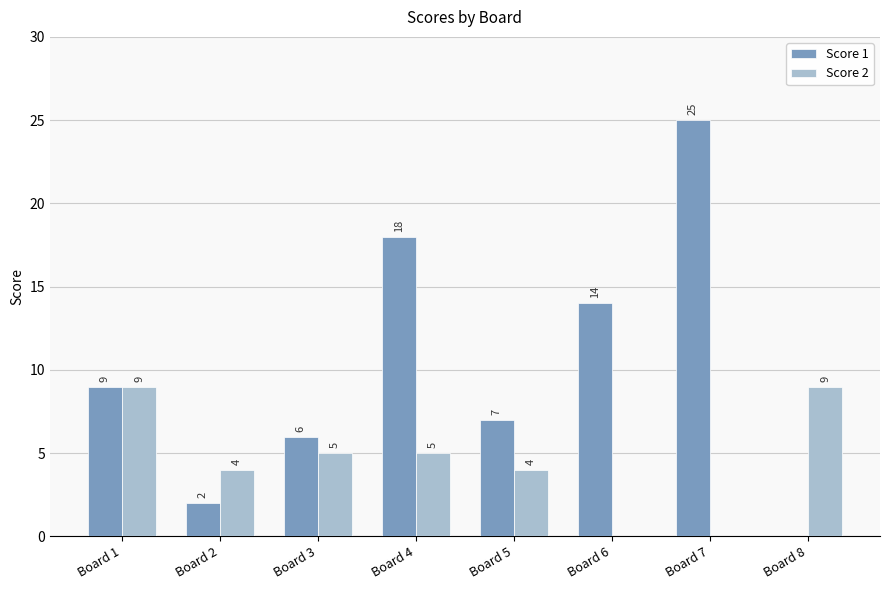

At which category does the chart reach its peak across all series?

Board 7